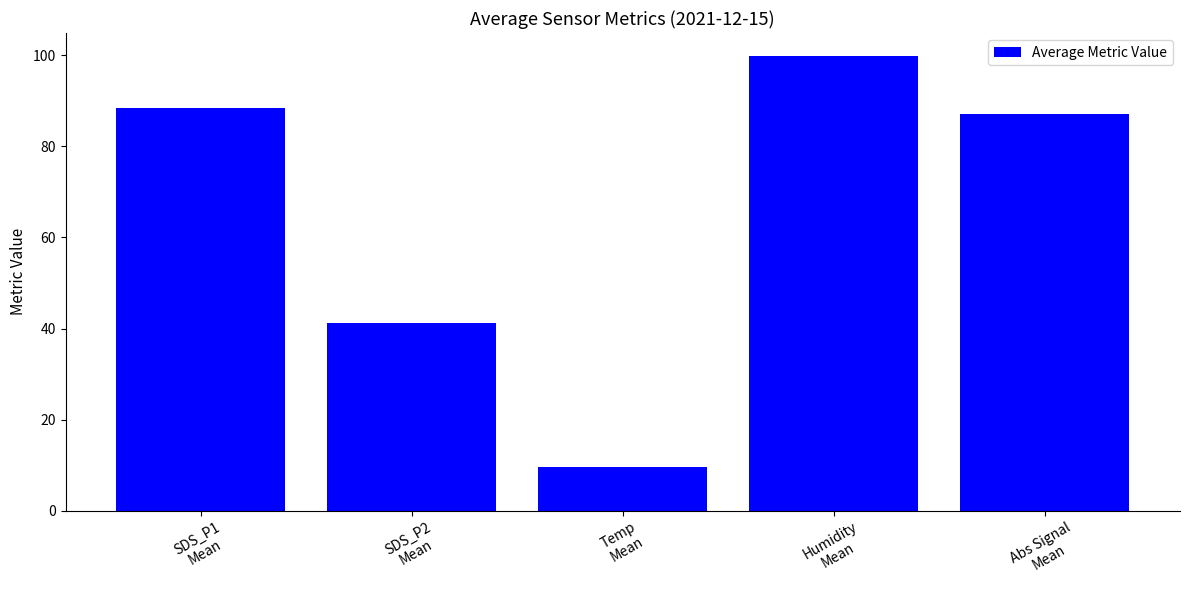

Rank the categories by value from highest to lowest.

Humidity
Mean, SDS_P1
Mean, Abs Signal
Mean, SDS_P2
Mean, Temp
Mean